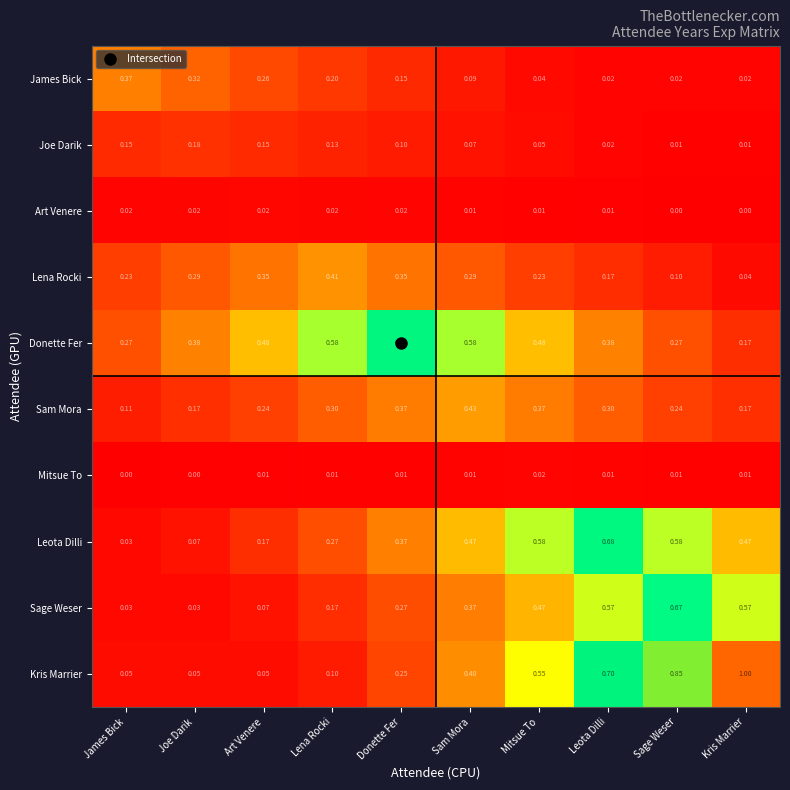

At which label does Donette Fer reach its peak?

Donette Fer